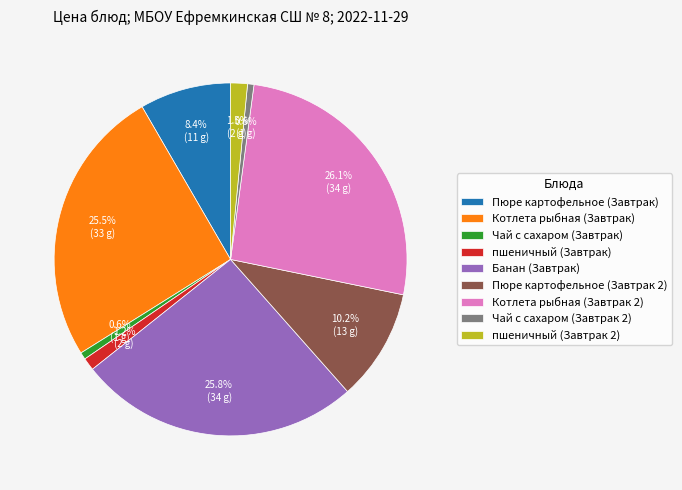

Between пшеничный (Завтрак) and Чай с сахаром (Завтрак 2), which is larger?

пшеничный (Завтрак)